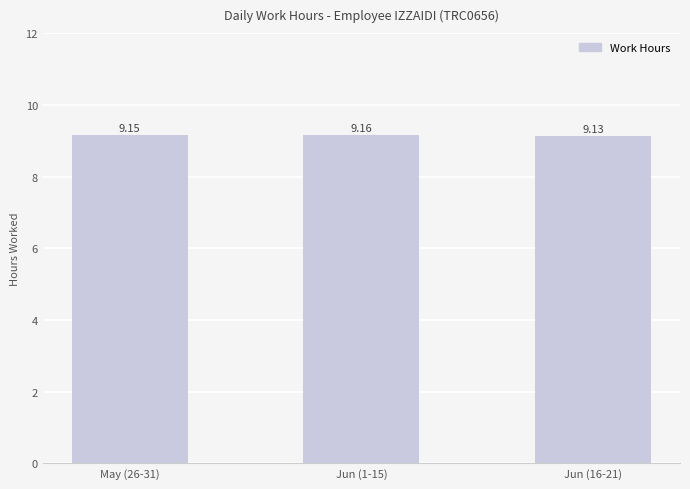

What is the ratio of the value at Jun (1-15) to the value at Jun (16-21)?

1.0